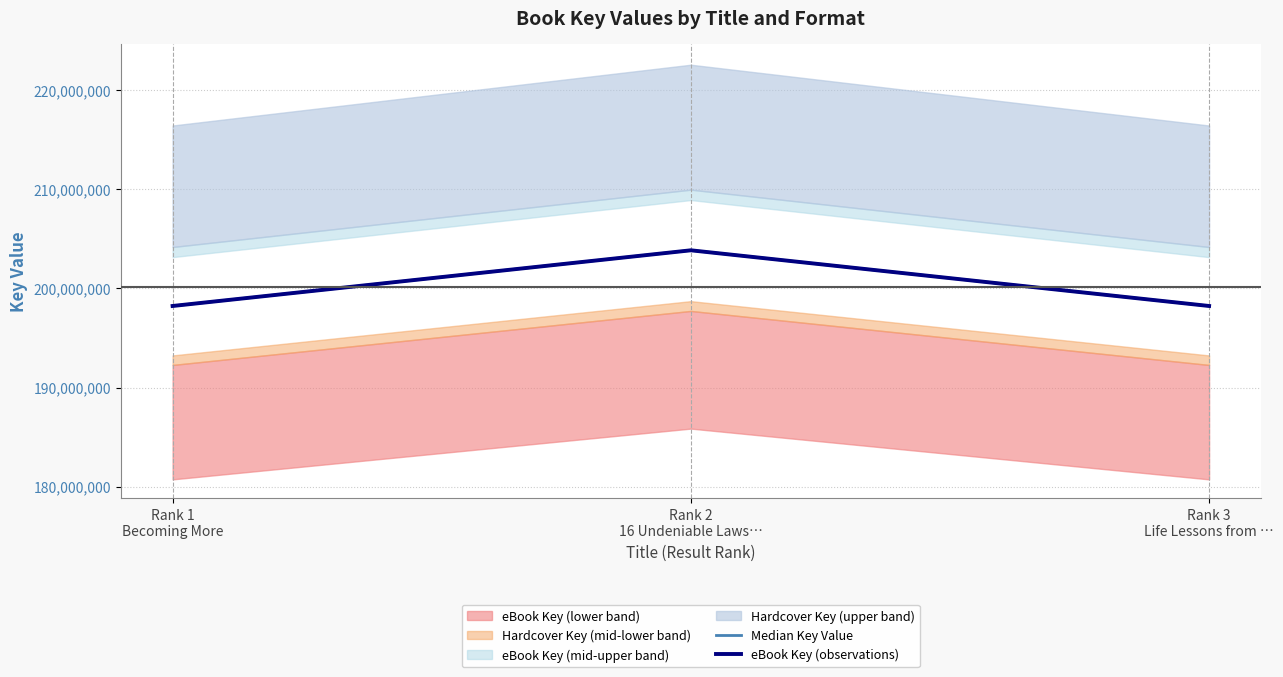

At which label does eBook Key (observations) reach its peak?

Rank 2
16 Undeniable Laws…